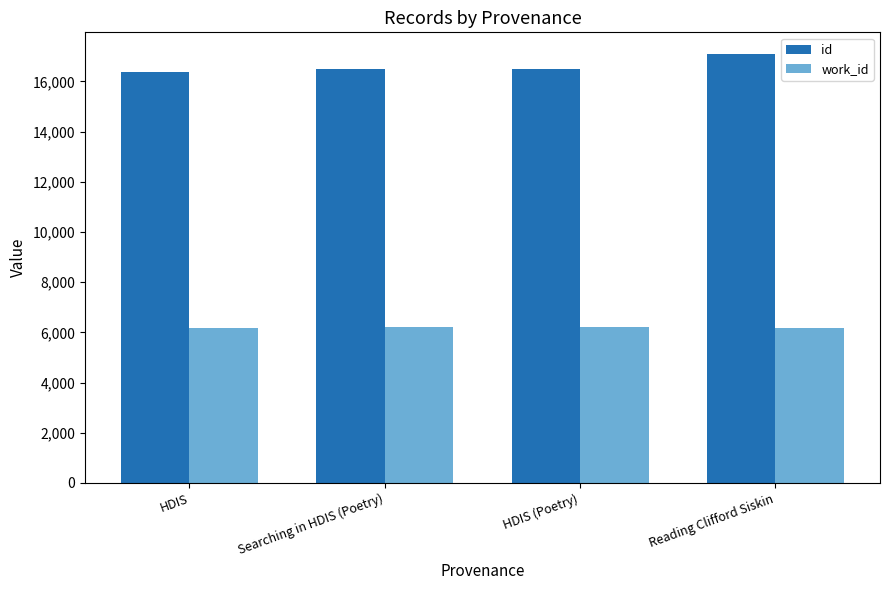

What is the lowest value of the work_id series?

6189